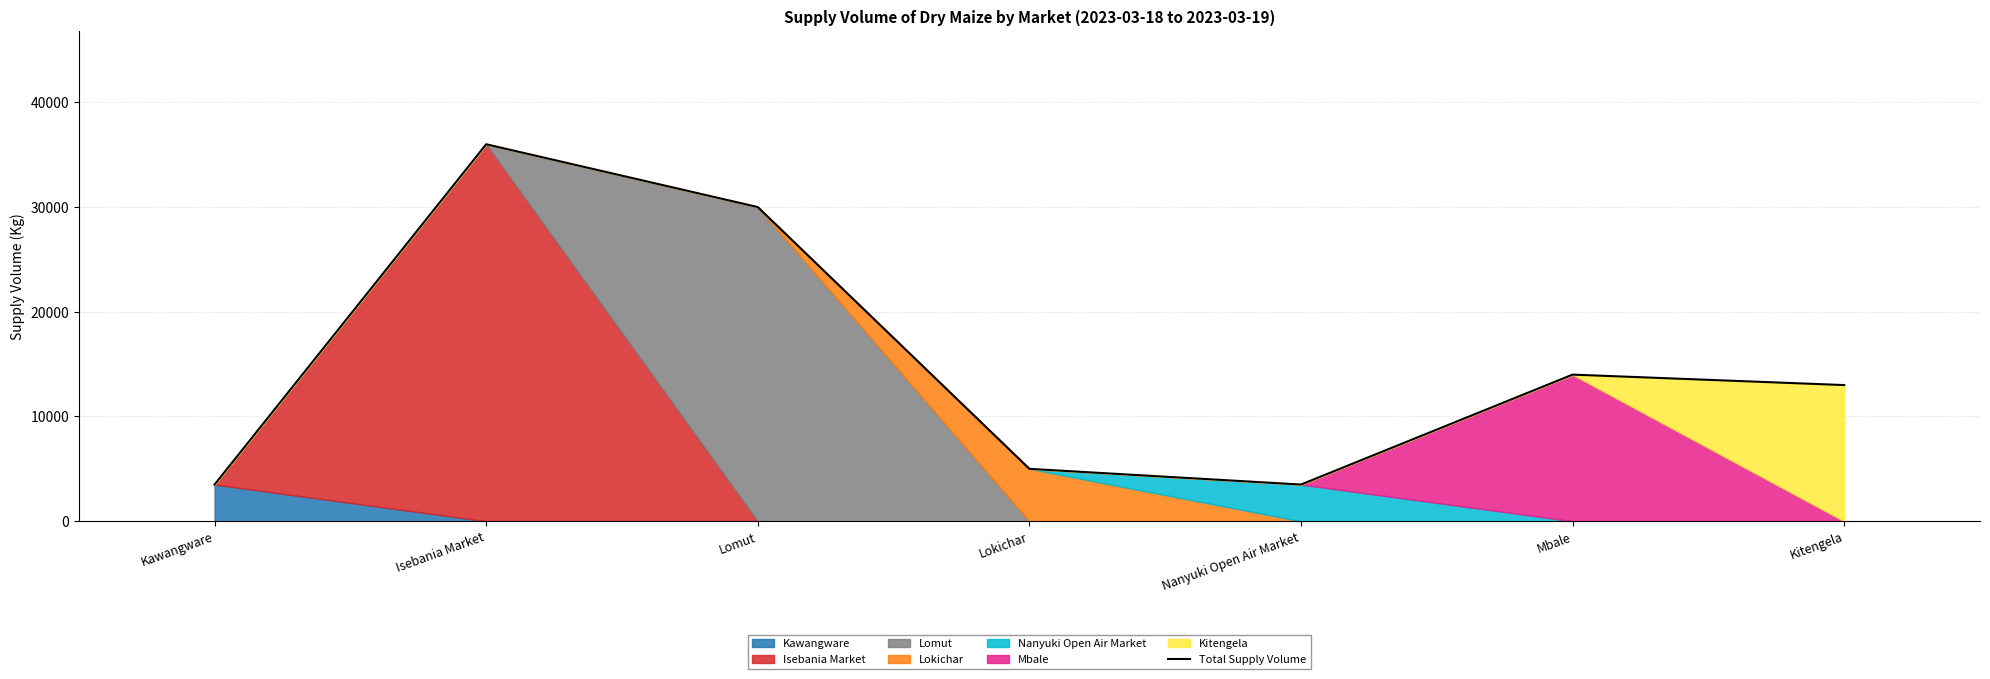

Where is the data nearest to the value 19750?

Mbale